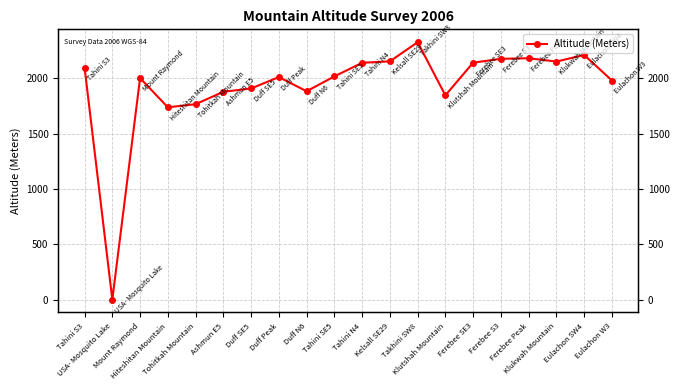

Is it true that the value at Duff Peak is 3153?

False